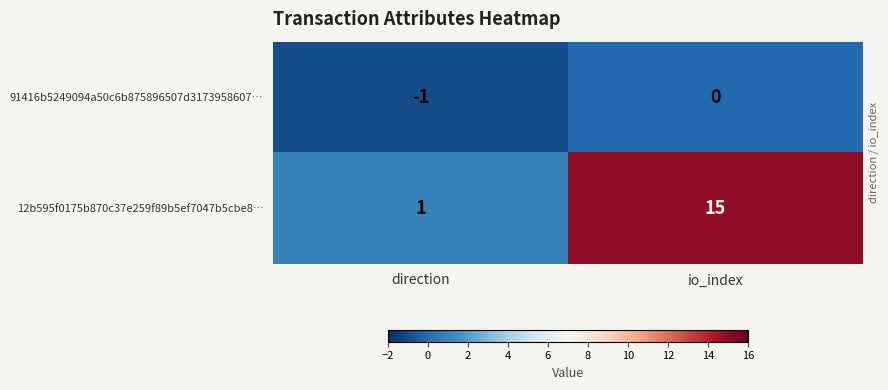

How many distinct data groups are displayed?

2